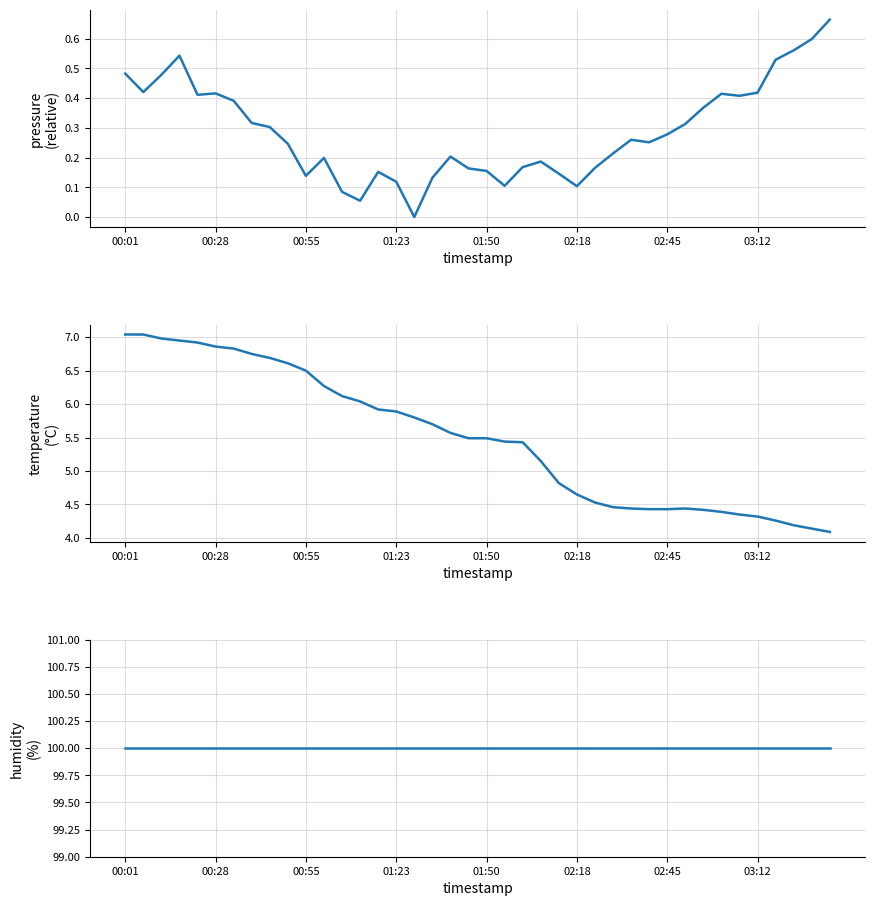

The value of temperature at 21 is 5.4. True or false?

True